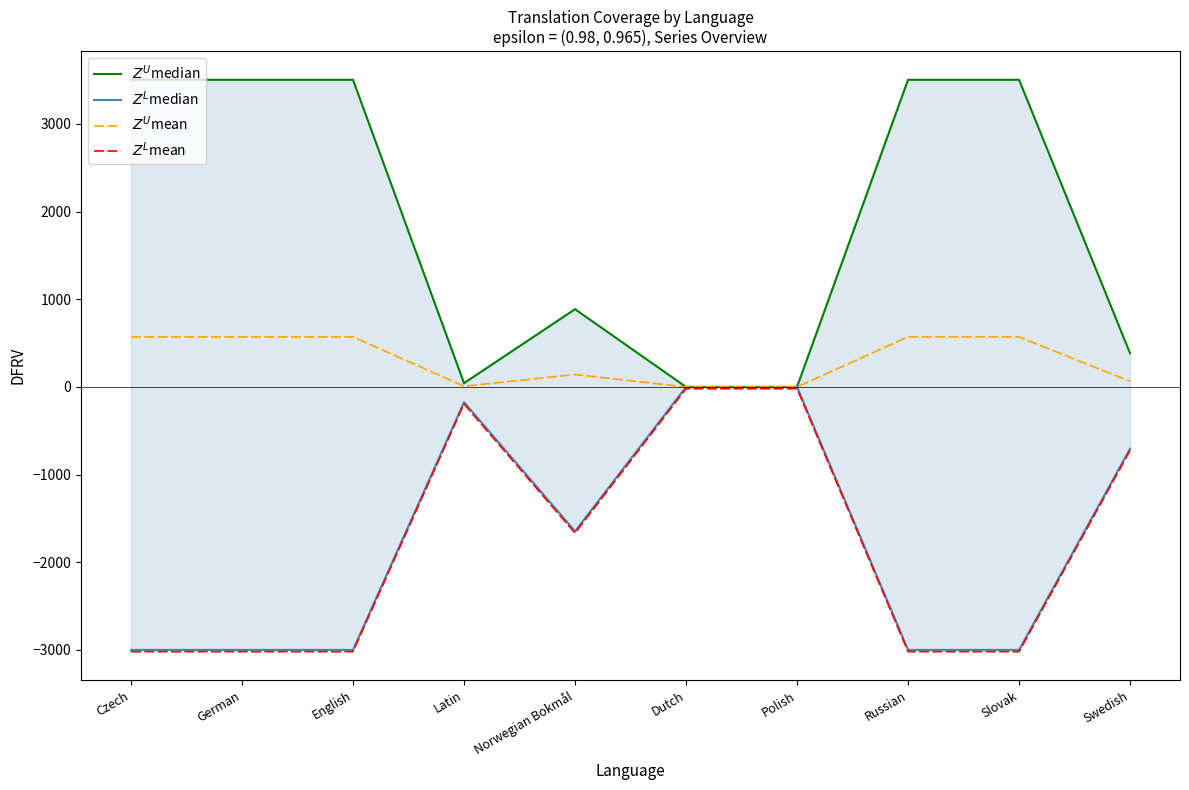

True or false: $Z^L$mean has more than 0 interior local peaks.

True